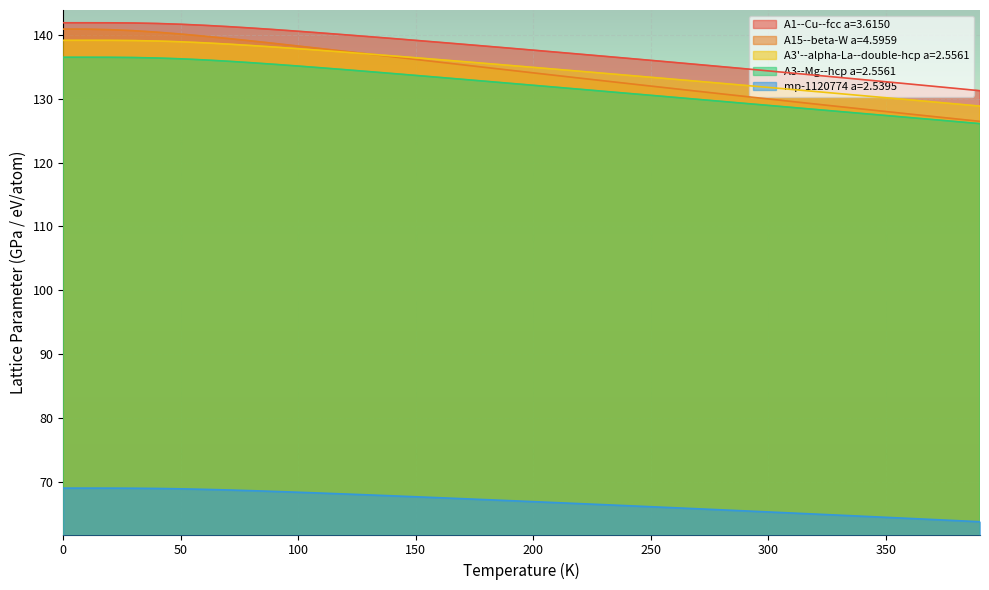

Between 170.0 and 180.0, which is larger?

170.0